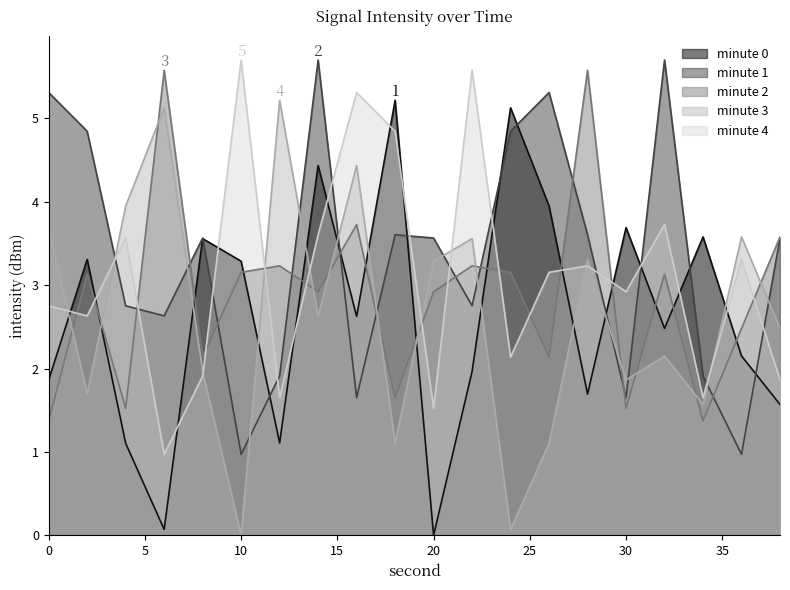

In min 2, how many points are lower than both neighbors (excluding endpoints)?

7